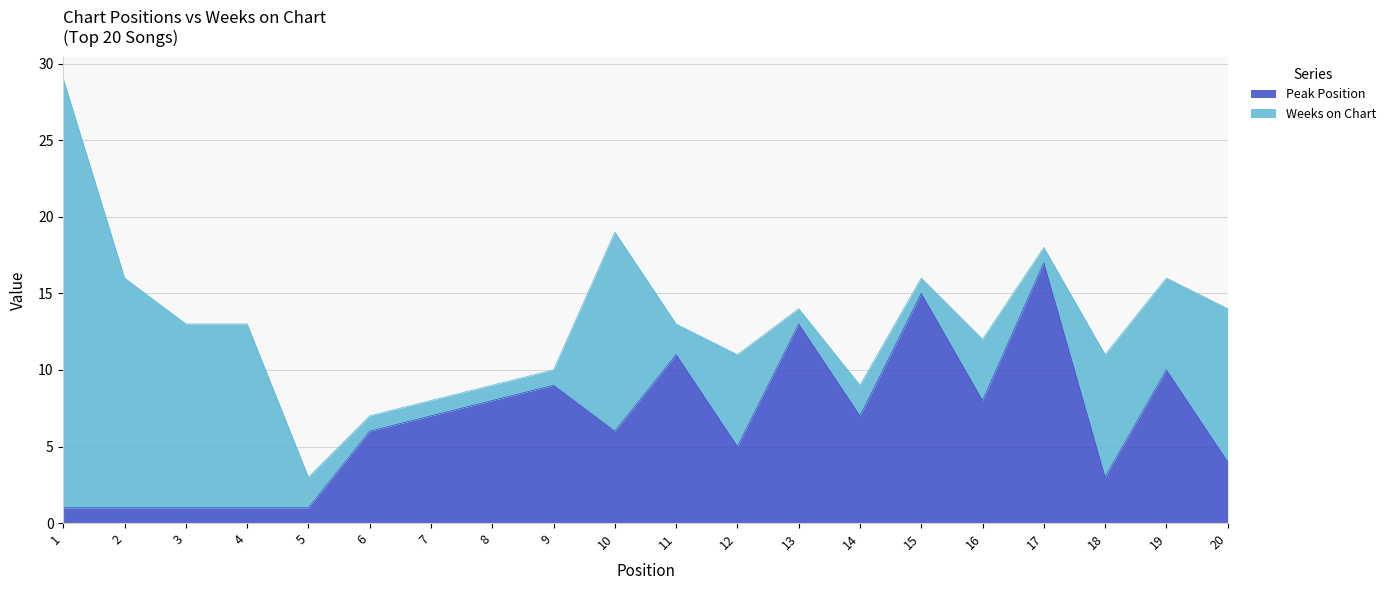

List the labels in order of value, smallest first.

1, 2, 3, 4, 5, 18, 20, 12, 6, 10, 7, 14, 8, 16, 9, 19, 11, 13, 15, 17